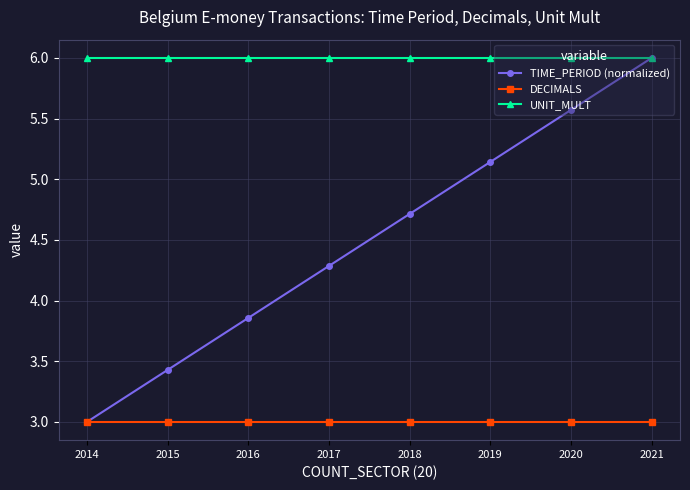

Where does the TIME_PERIOD (normalized) series first go above 4?

2017